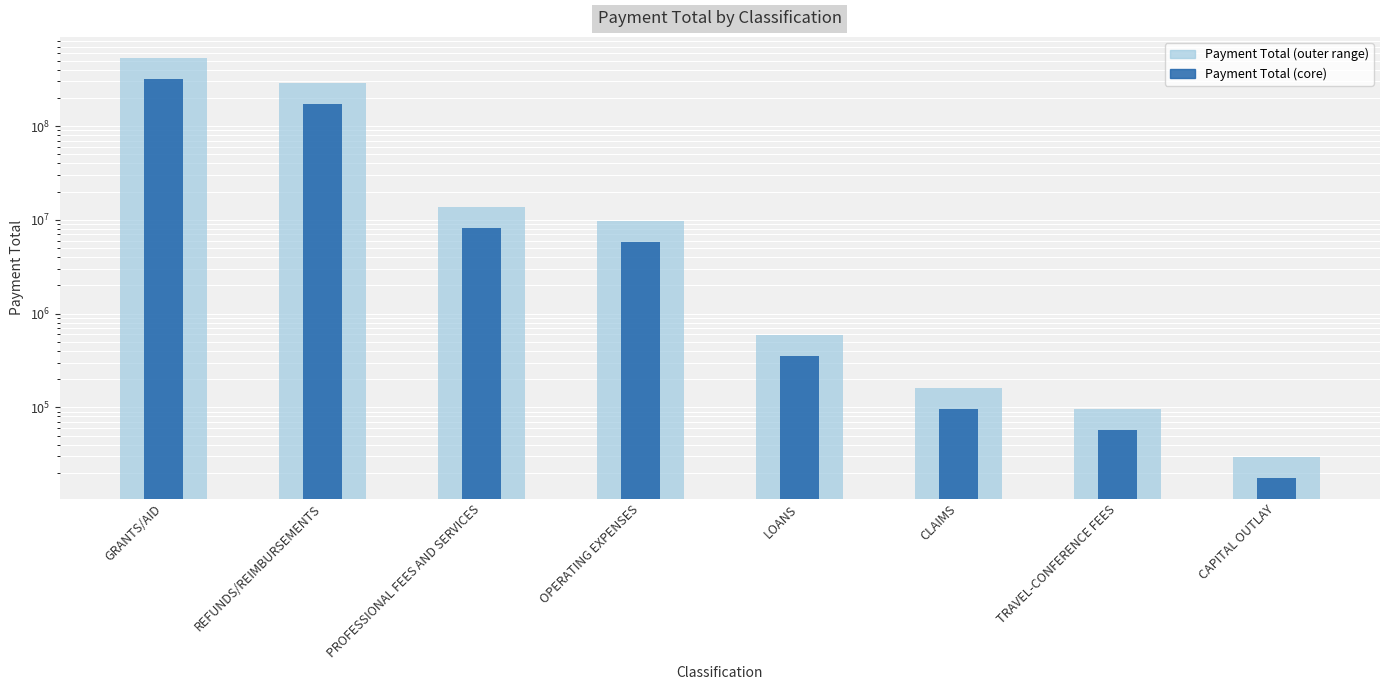

At which category does the chart reach its peak across all series?

GRANTS/AID